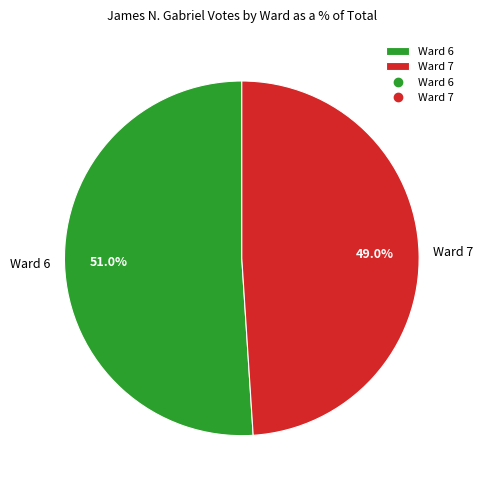

How many slices are in this pie chart?

2